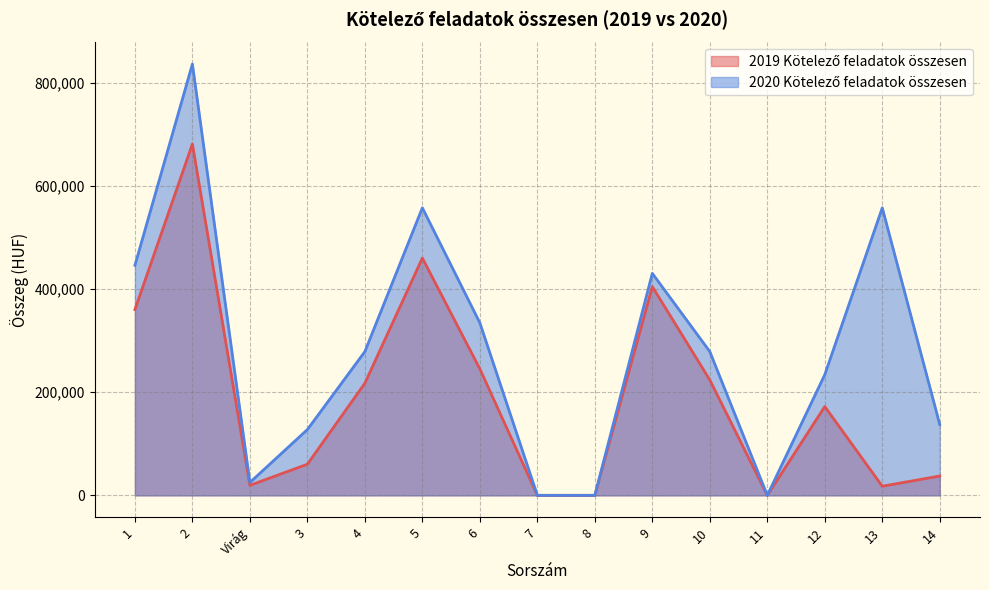

At 8, list the series in order from smallest to largest.

2019 Kötelező feladatok összesen, 2020 Kötelező feladatok összesen